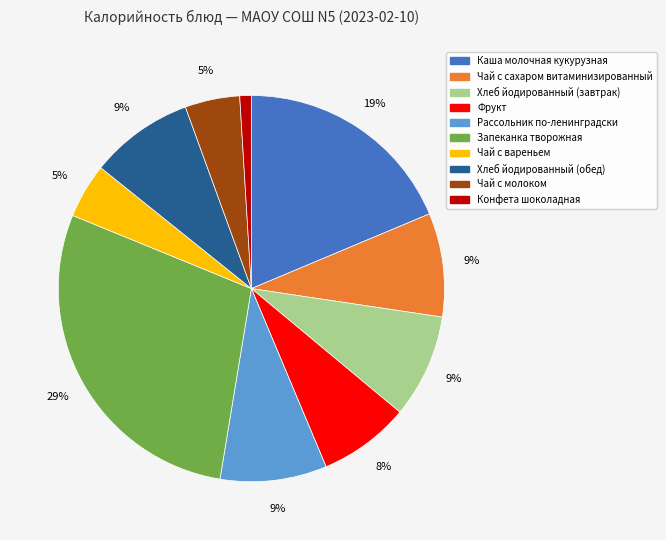

Combined, do Чай с молоком and Фрукт account for over 50%?

No